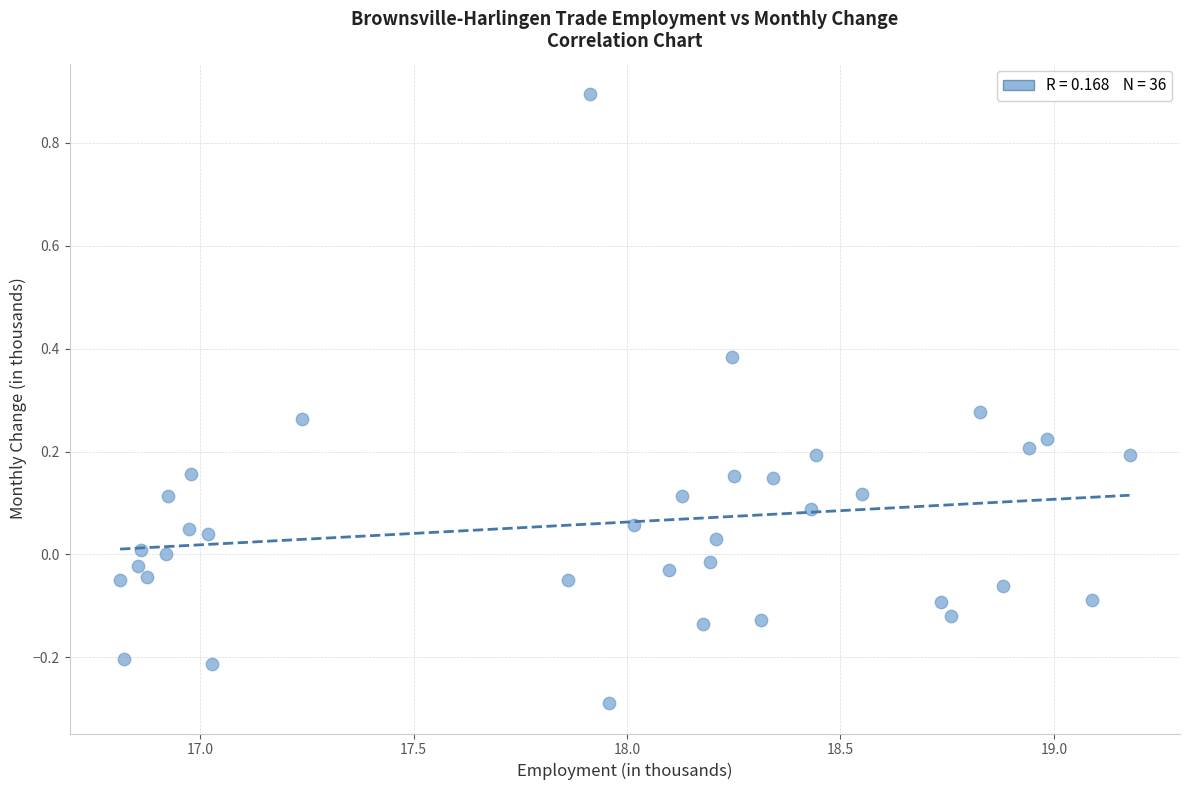

What is the range of X values (max minus min)?

2.4